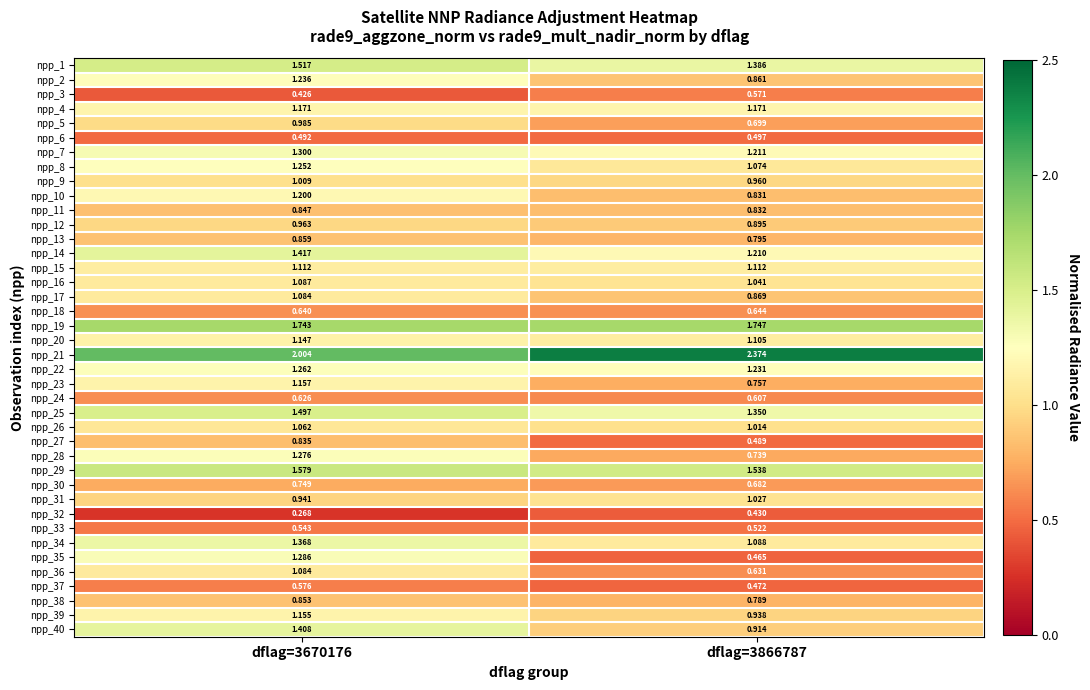

Which series has the widest spread of values?

npp_35